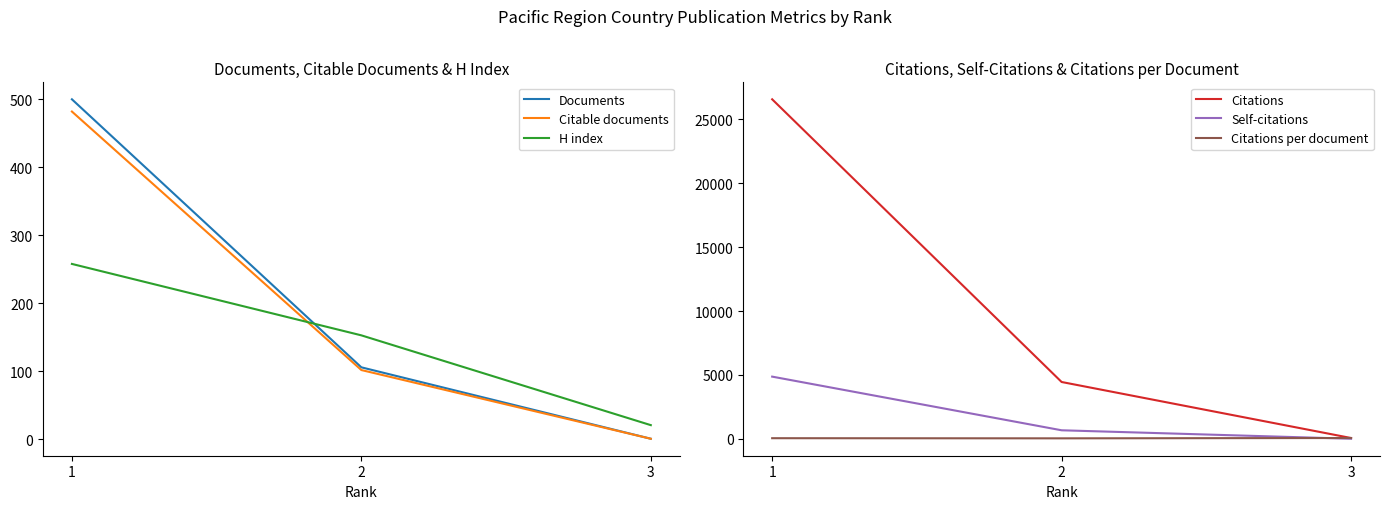

What is the sum of the Citations values at 1 and 2?

31008.0